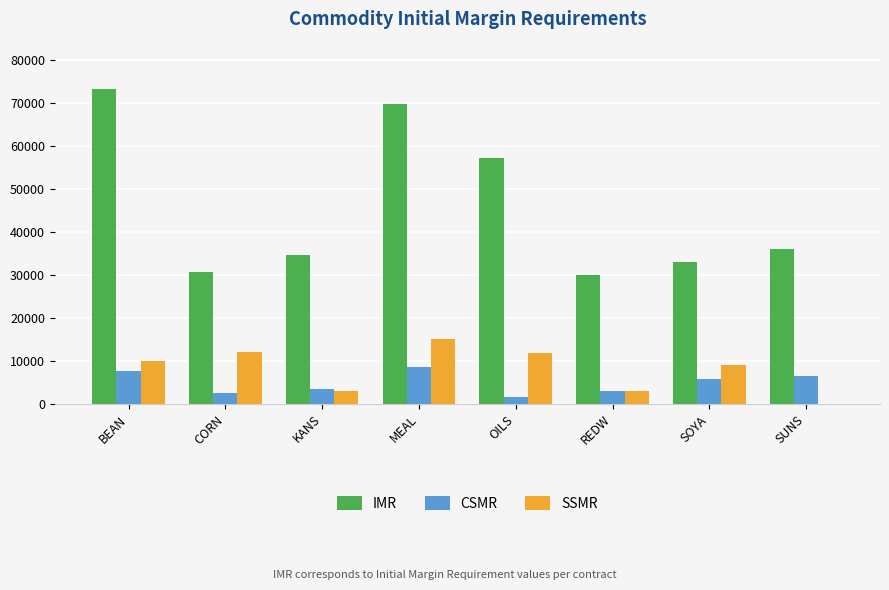

What is the total value across all series at CORN?

45190